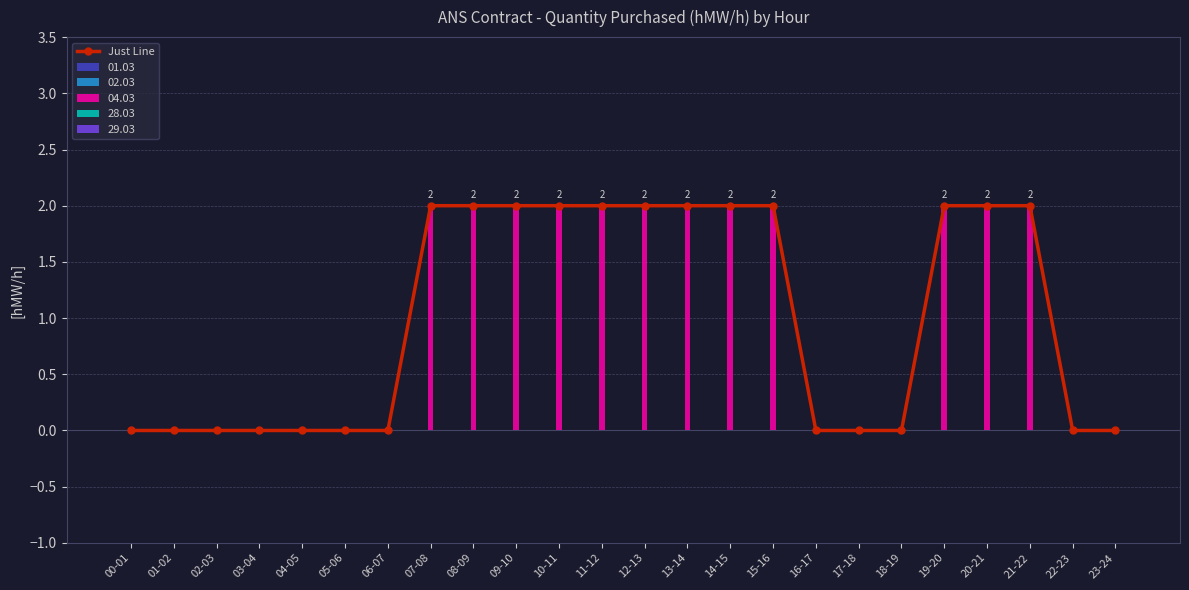

List the labels in order of value, smallest first.

00-01, 01-02, 02-03, 03-04, 04-05, 05-06, 06-07, 16-17, 17-18, 18-19, 22-23, 23-24, 07-08, 08-09, 09-10, 10-11, 11-12, 12-13, 13-14, 14-15, 15-16, 19-20, 20-21, 21-22